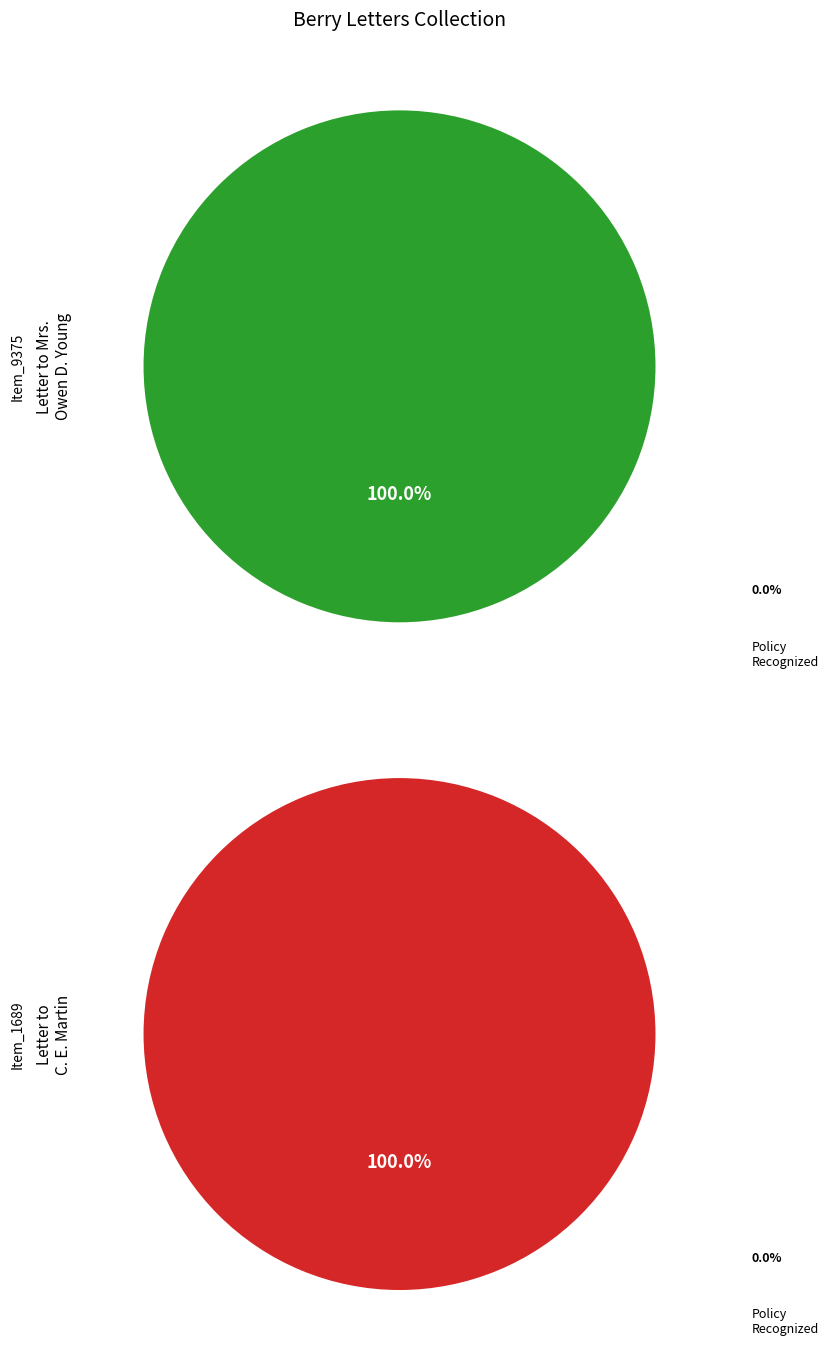

Which slice is the largest?

Letter to Mrs. Owen D. Young from Martha Berry